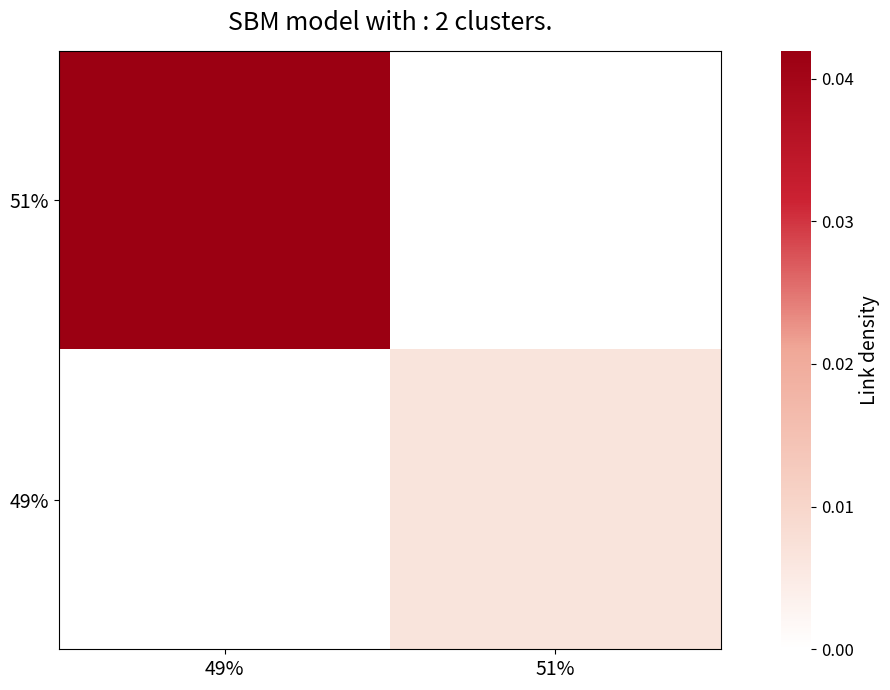

Between 49% and 51%, which is larger?

49%